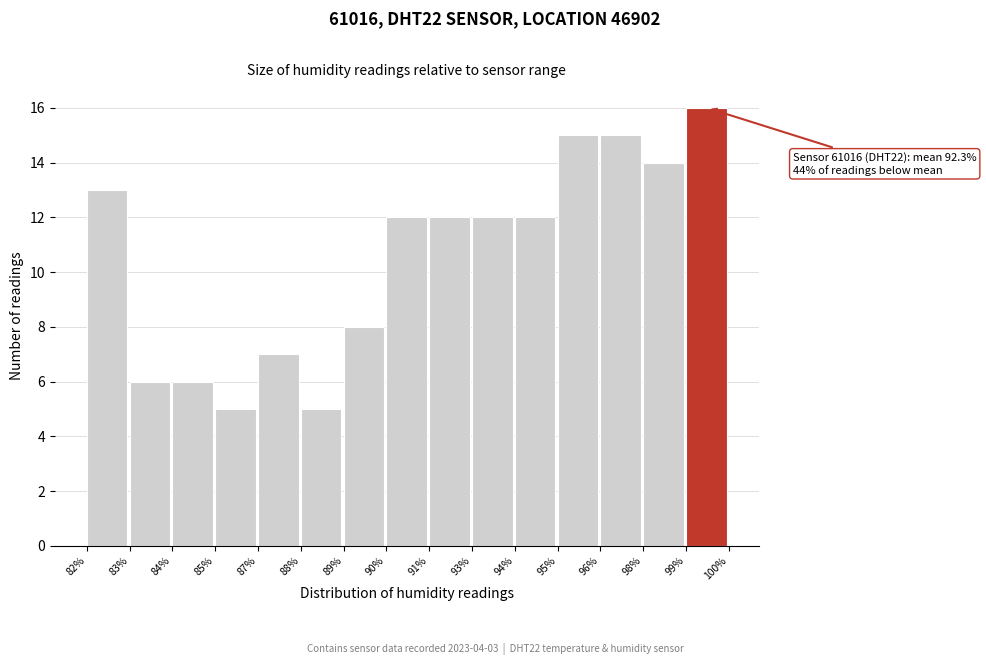

Reading left to right, what are all the values shown in this chart?

82%=13	83%=6	84%=6	85%=5	87%=7	88%=5	89%=8	90%=12	91%=12	93%=12	94%=12	95%=15	96%=15	98%=14	99%=16